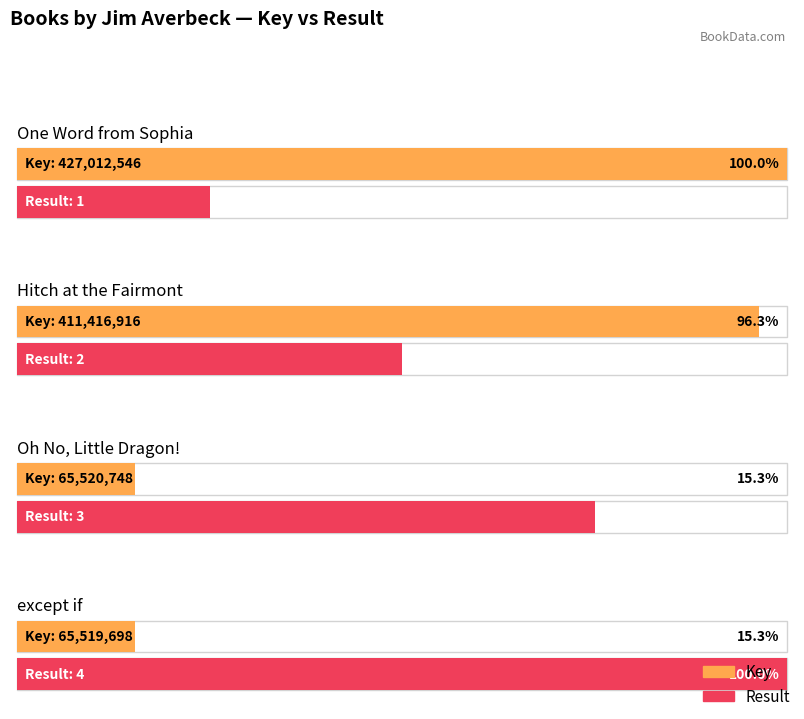

What is the sum of all Key values?

969469908